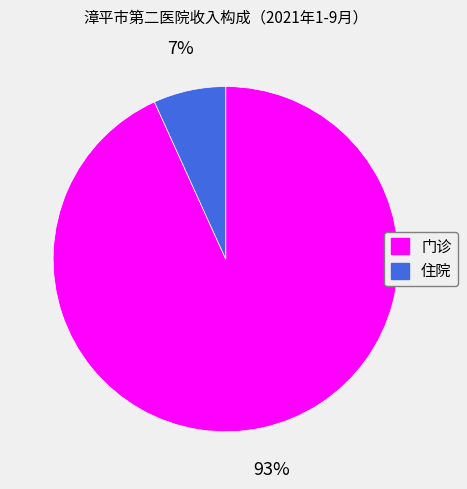

Combined, do 住院 and 门诊 account for over 50%?

Yes